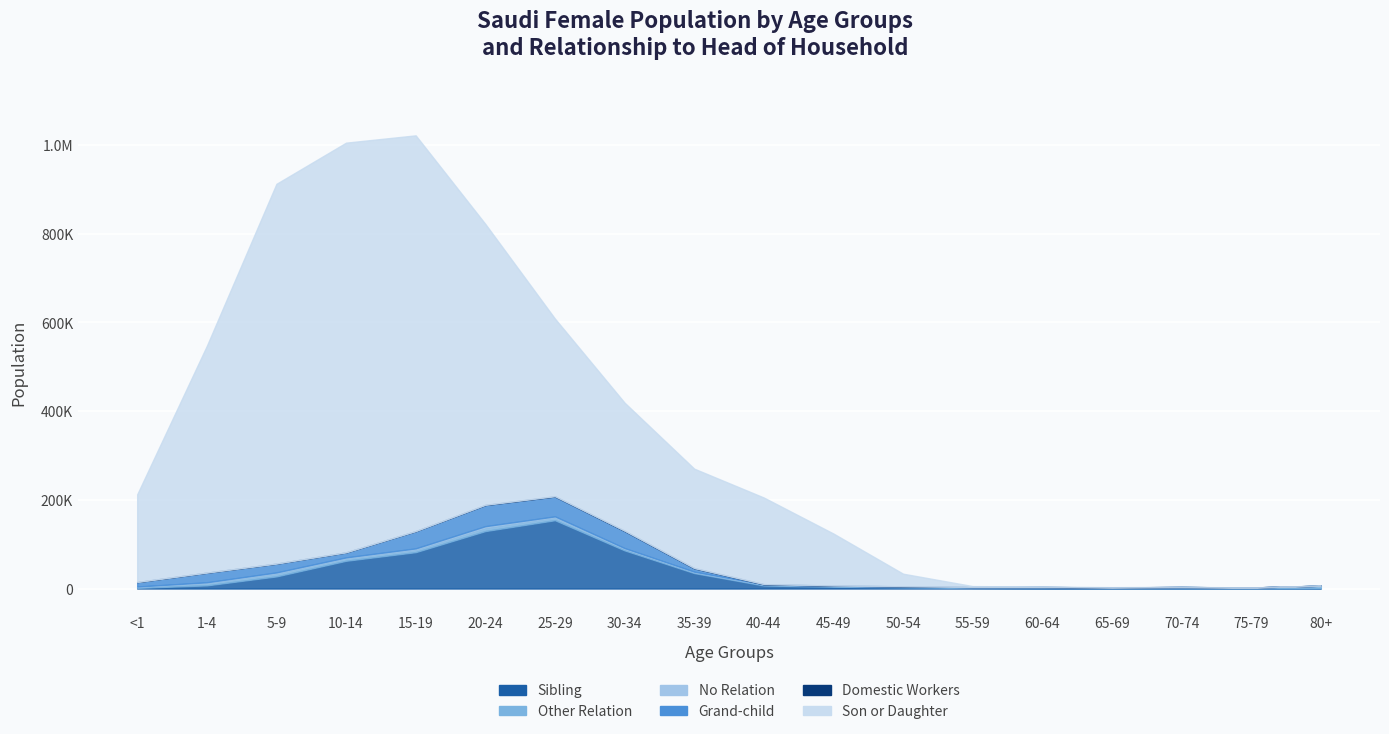

True or false: No Relation has a value of 176 at 70-74.

False